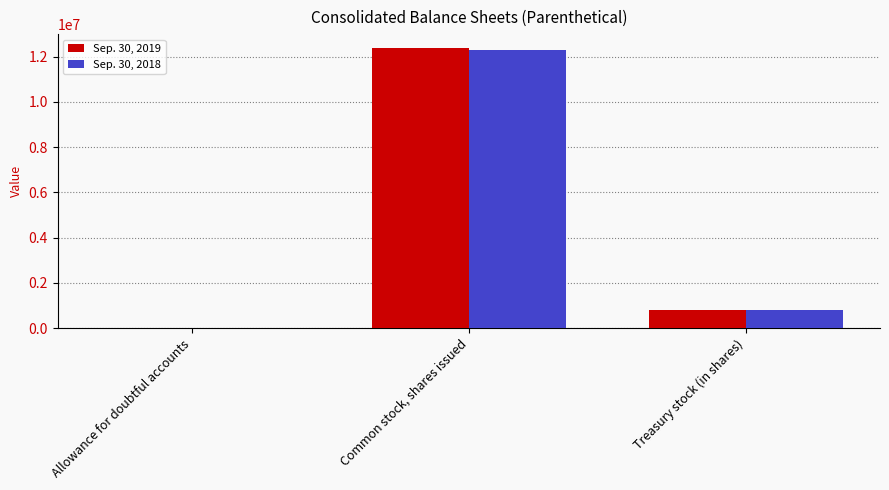

At which category is the sum across all series the highest?

Common stock, shares issued